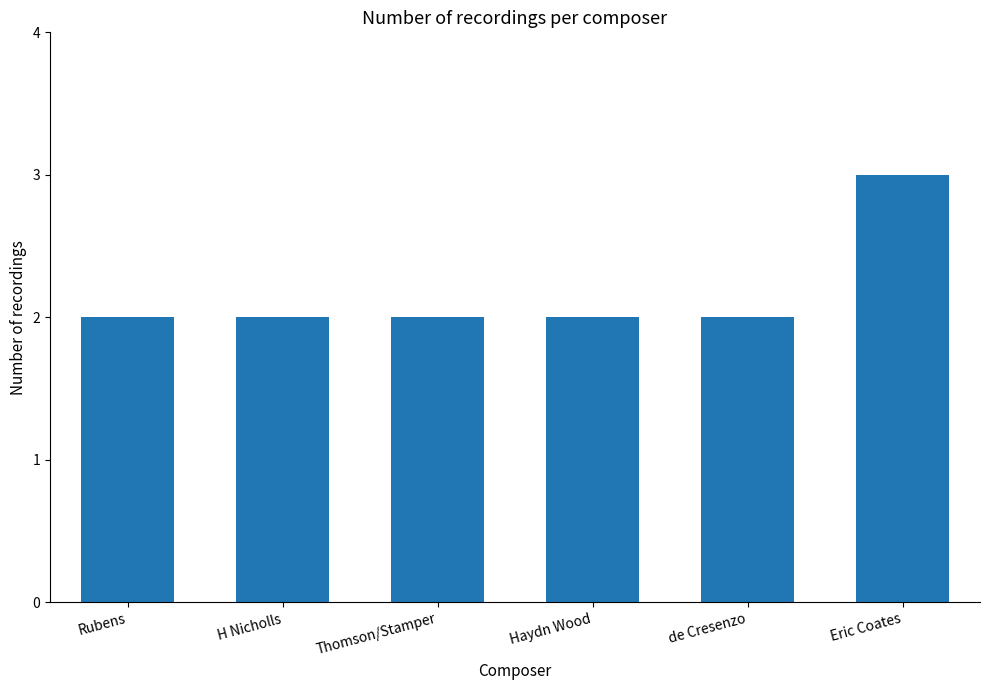

What is the sum of all values?

13